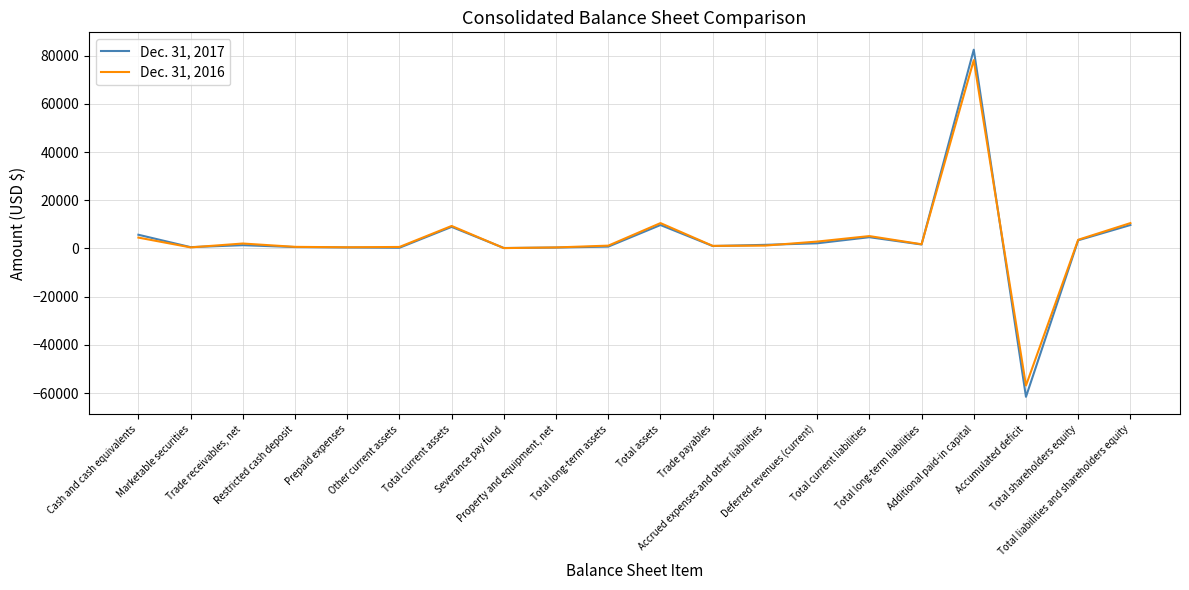

What is the maximum value shown in the chart?

82444